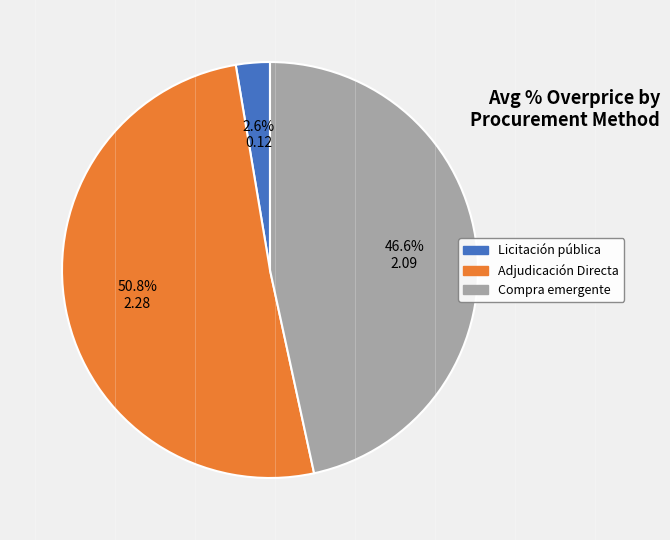

Is there a majority slice in this chart?

Yes